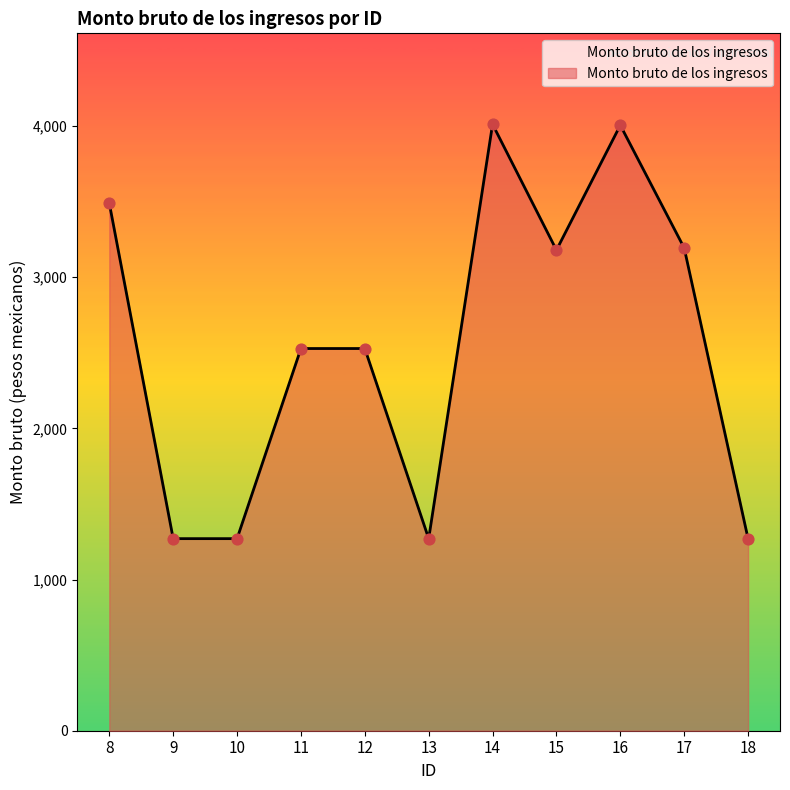

Approximately how many times larger is the value at 8 compared to 13?

2.7